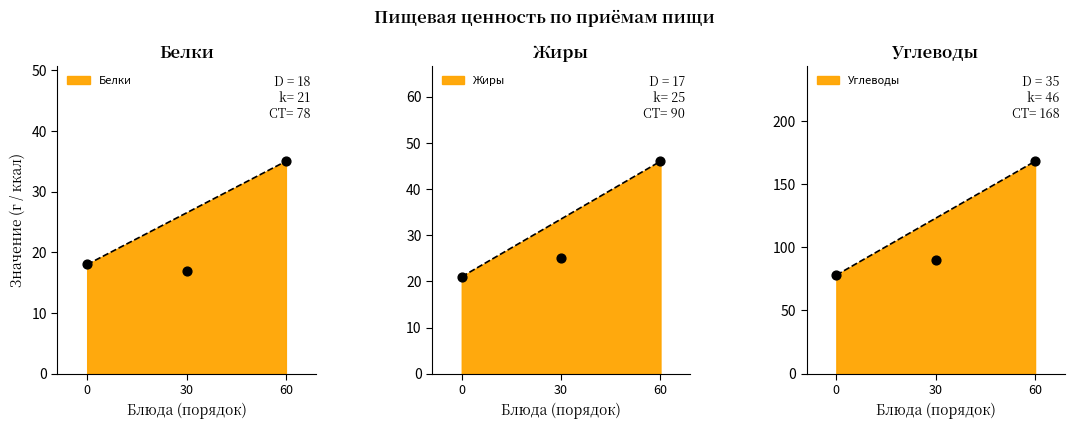

What is the total value across all series at 0?

117